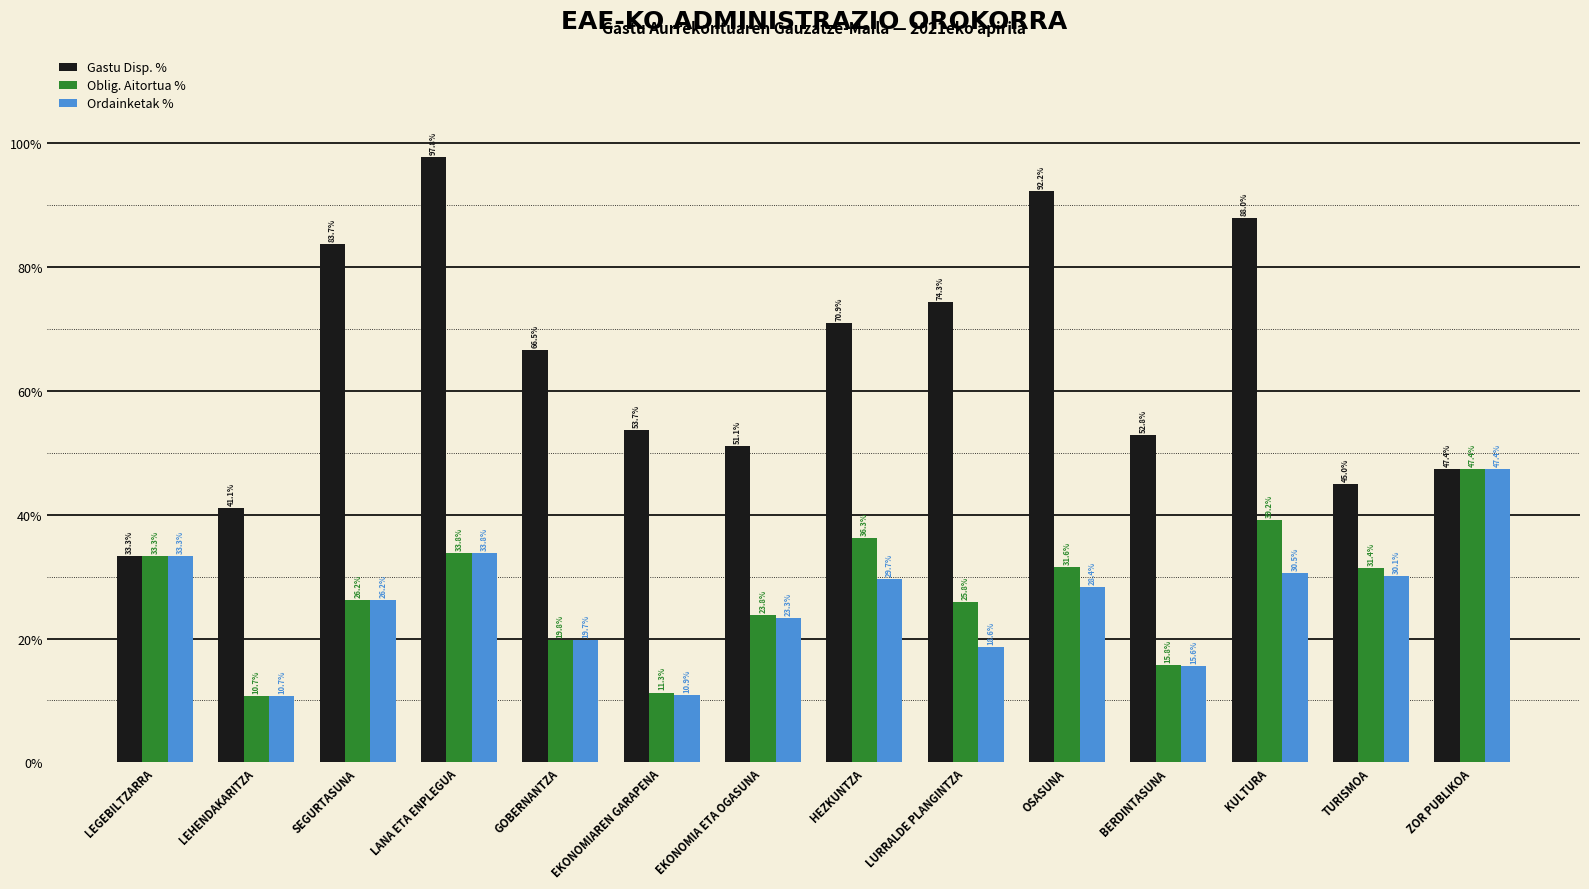

Rank the categories by Ordainketak % value from highest to lowest.

ZOR PUBLIKOA, LANA ETA ENPLEGUA, LEGEBILTZARRA, KULTURA, TURISMOA, HEZKUNTZA, OSASUNA, SEGURTASUNA, EKONOMIA ETA OGASUNA, GOBERNANTZA, LURRALDE PLANGINTZA, BERDINTASUNA, EKONOMIAREN GARAPENA, LEHENDAKARITZA